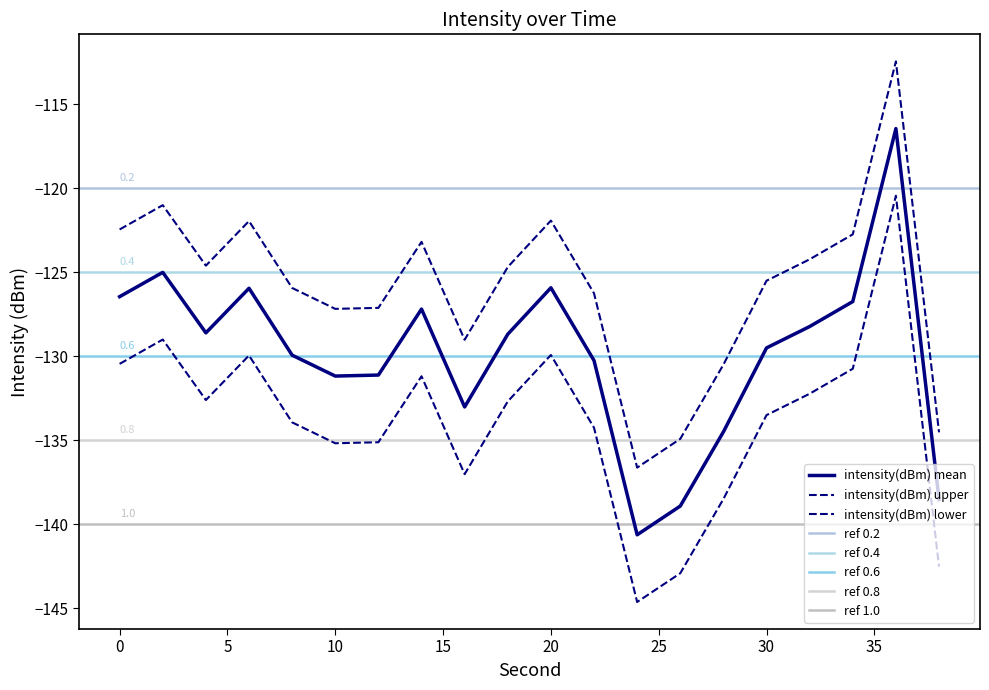

Is the value of intensity_upper at 20 greater than the value of intensity_mean at 16?

Yes